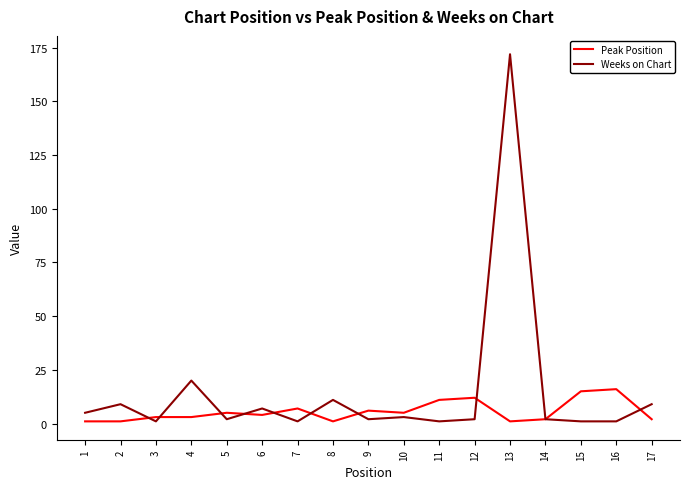

At which label is Weeks on Chart closest to 86?

4